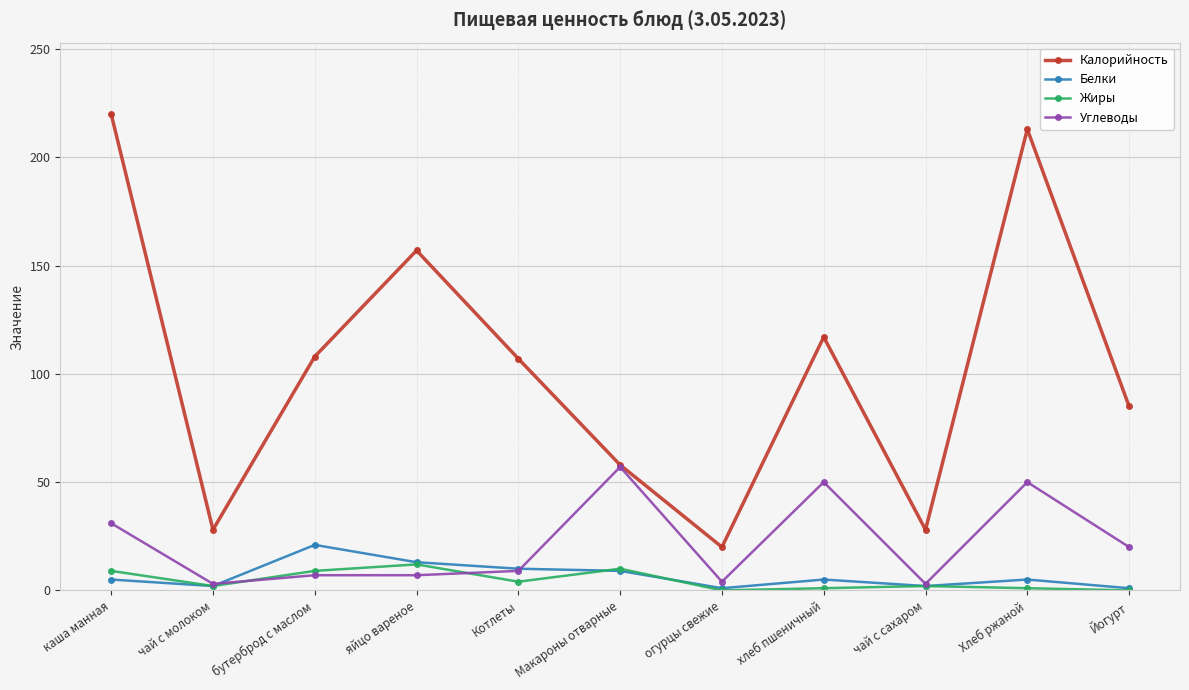

Rank the series by their maximum value, from lowest to highest.

Жиры, Белки, Углеводы, Калорийность